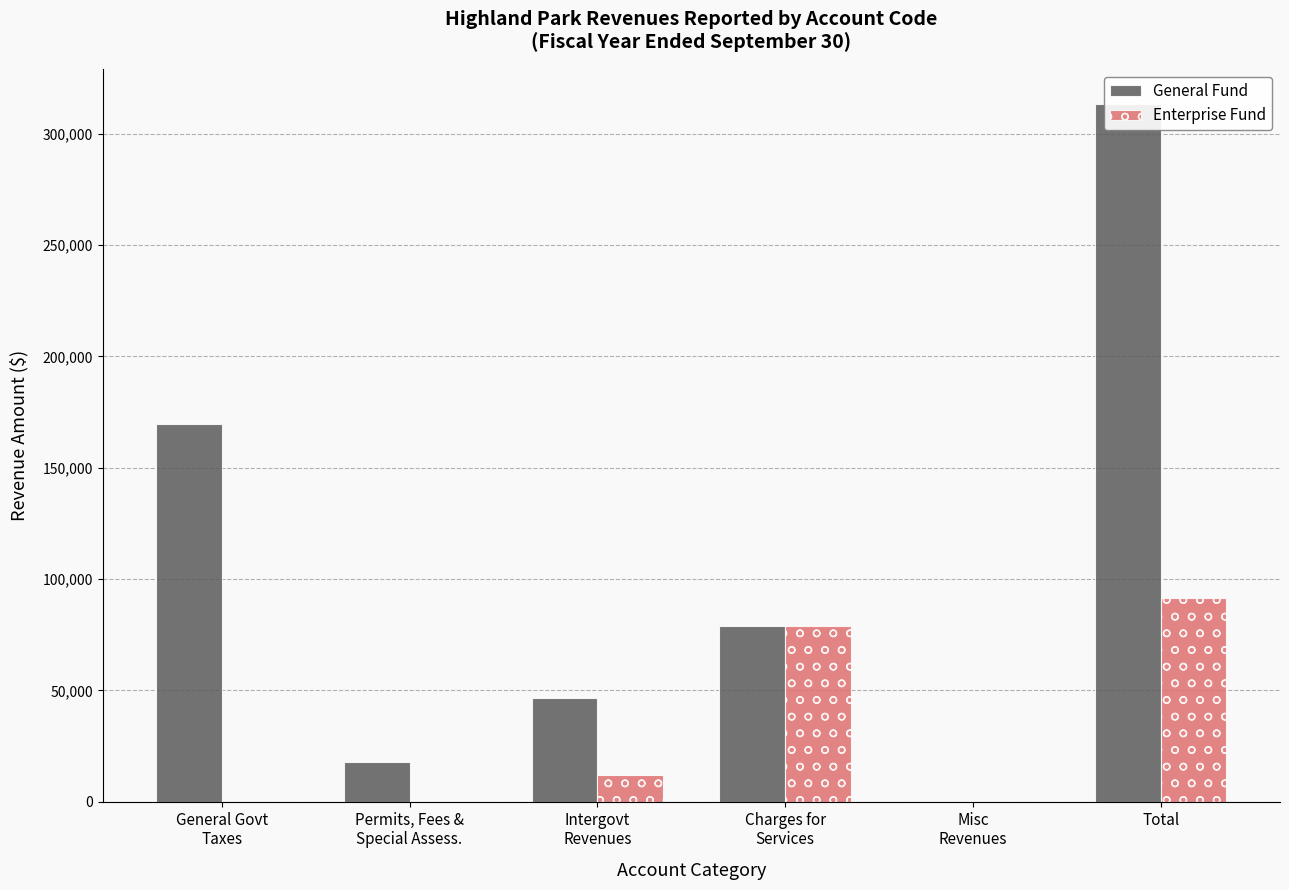

Count the number of data series in this chart.

2